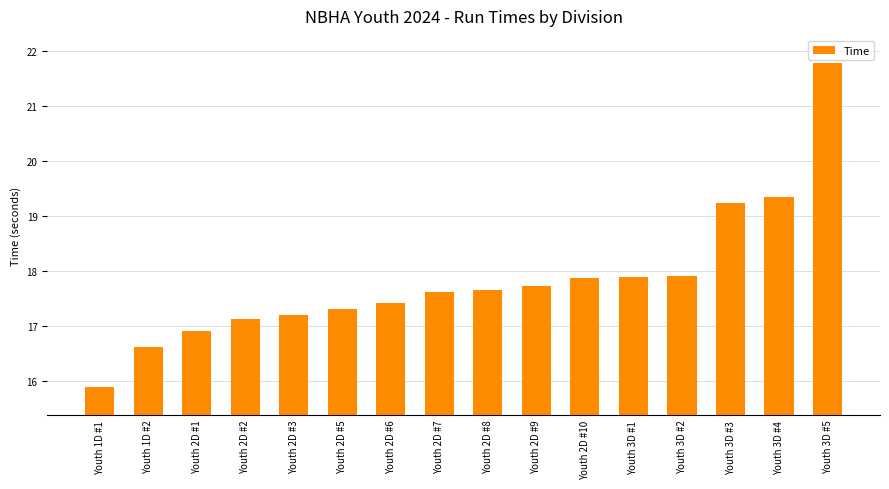

Reading left to right, extract all data points from this chart.

15.9	16.6	16.9	17.1	17.2	17.3	17.4	17.6	17.7	17.7	17.9	17.9	17.9	19.2	19.4	21.8